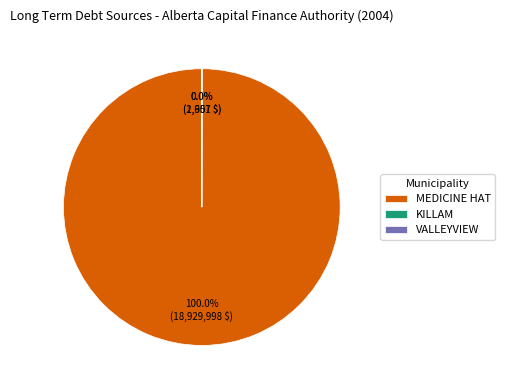

What is the majority slice?

MEDICINE HAT